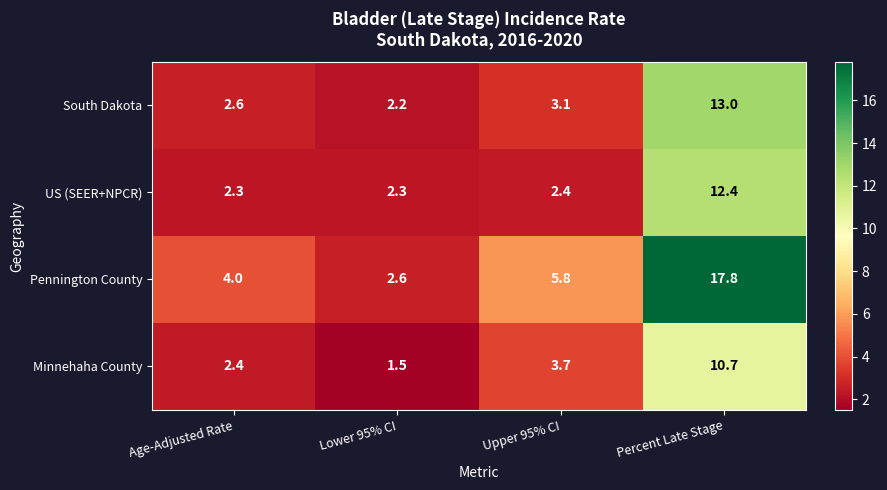

What is the spread (max minus min) of values at Upper 95% CI?

3.4